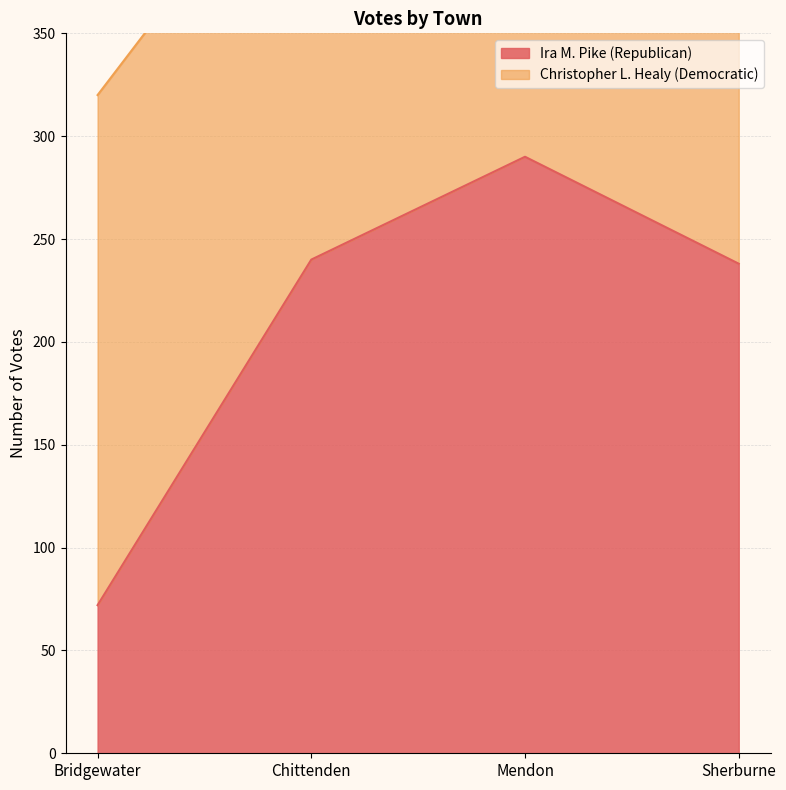

What is the label of the 4th point from the right?

Bridgewater